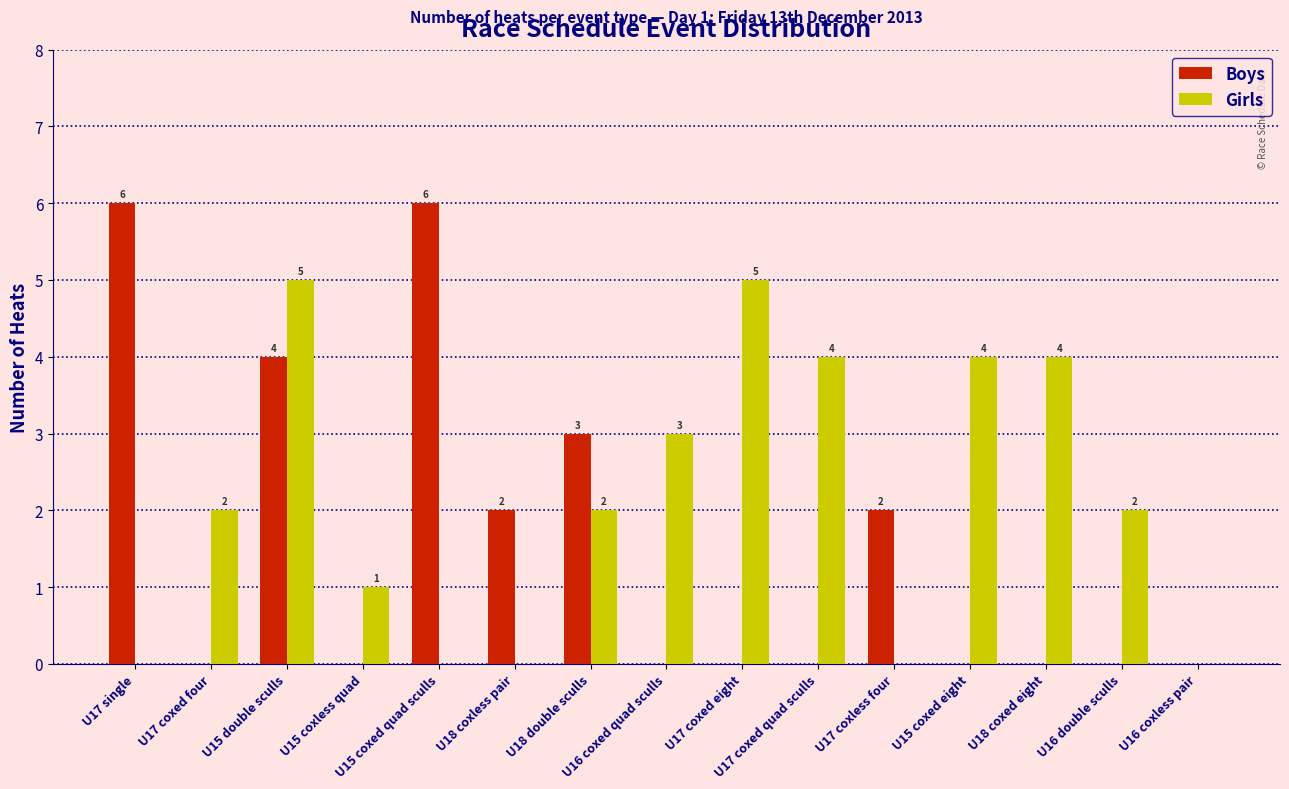

Reading right to left, what are all the values shown in this chart?

Boys: 0	0	0	0	2	0	0	0	3	2	6	0	4	0	6
Girls: 0	2	4	4	0	4	5	3	2	0	0	1	5	2	0